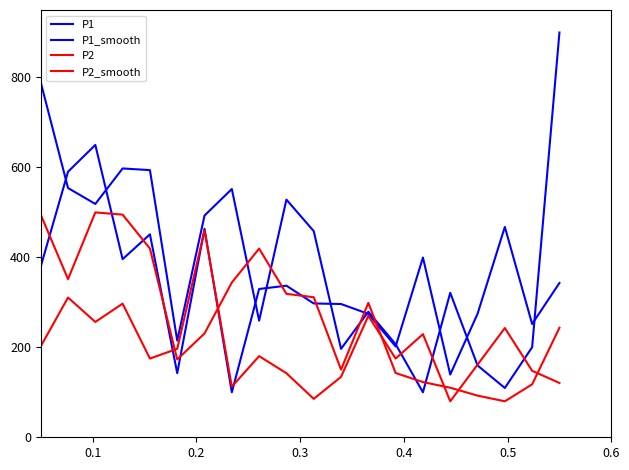

How many categories are shown in the chart?

20